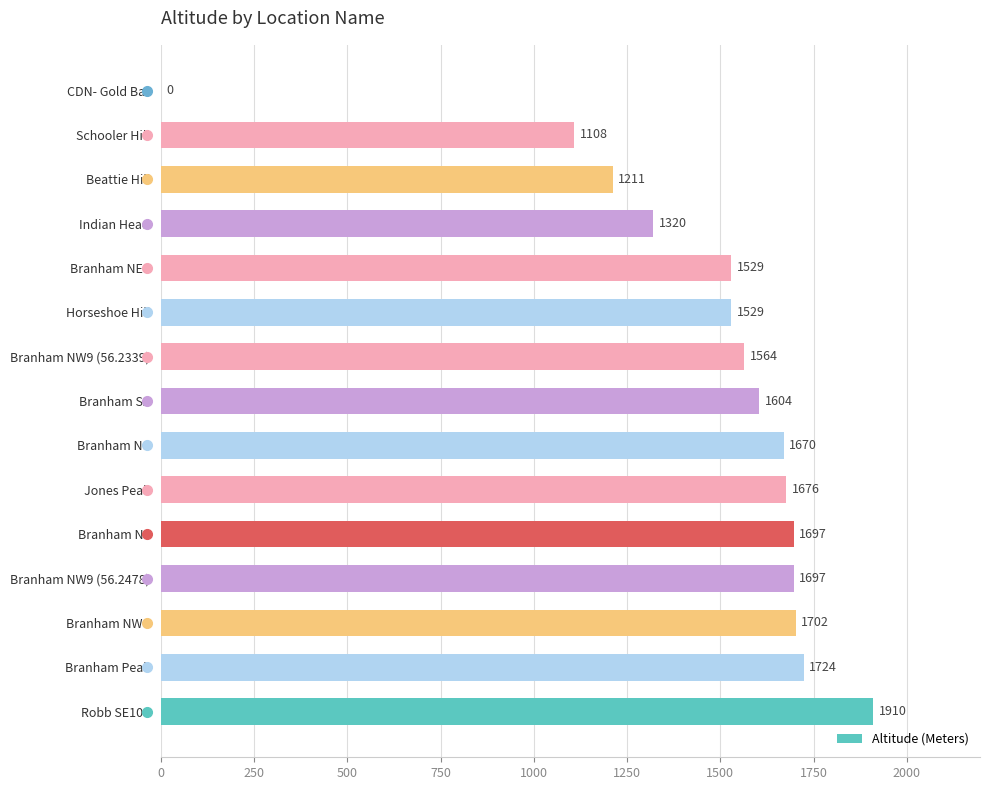

What is the sum of all values?

21941